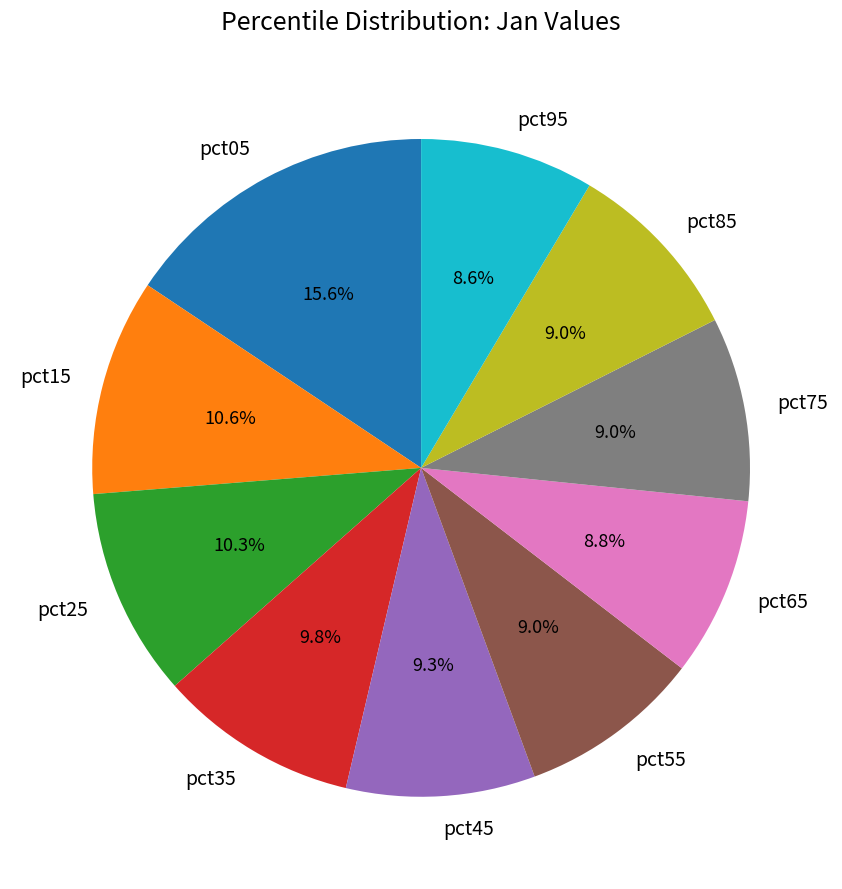

To the nearest percent, what portion does pct25 represent?

10%